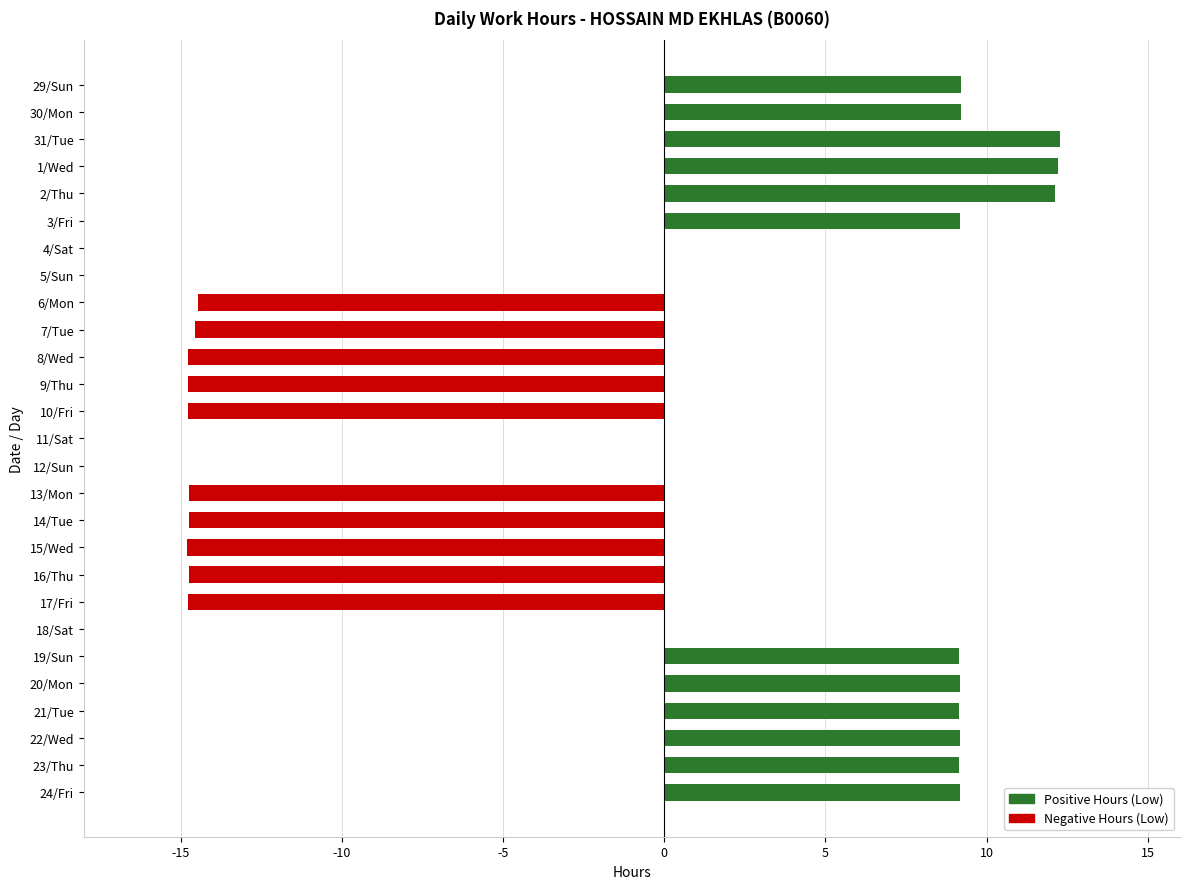

Count the number of categories in the chart.

27